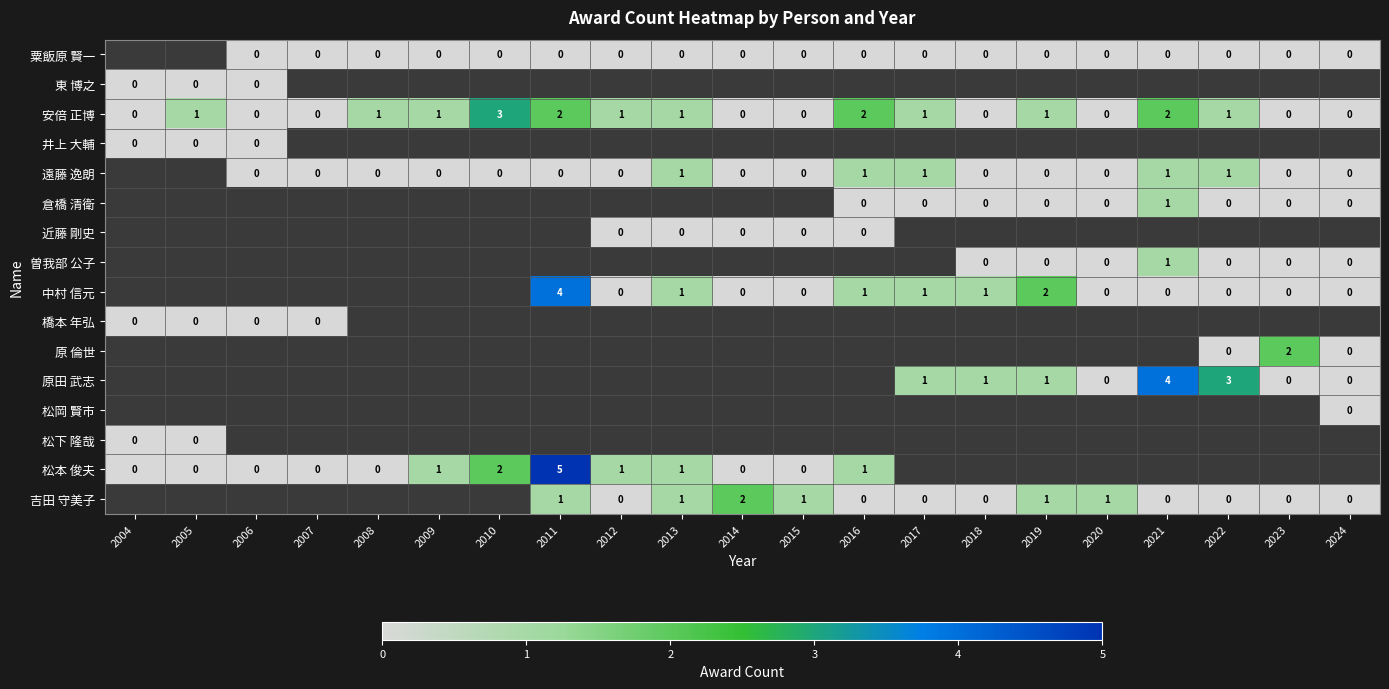

The 松本 俊夫 series shows 4 at 2010. True or false?

False